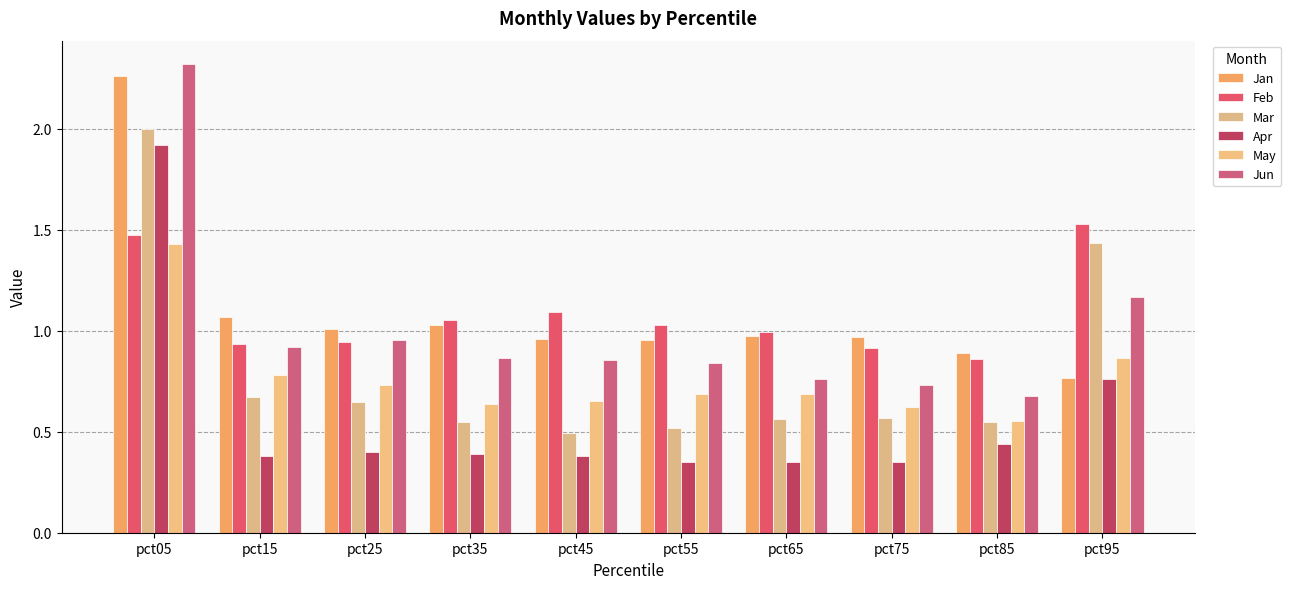

How many categories are shown in the chart?

10